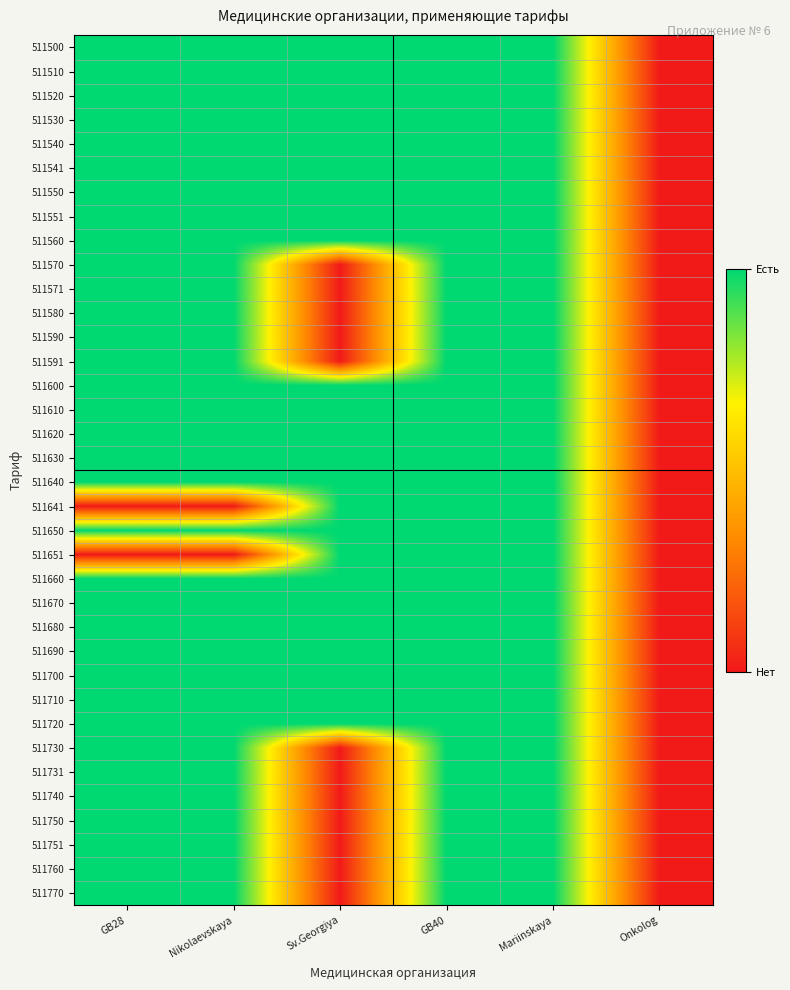

Reading right to left, transcribe all the data shown in this chart.

511500: Onkolog=0	Mariinskaya=1	GB40=1	Sv.Georgiya=1	Nikolaevskaya=1	GB28=1
511510: Onkolog=0	Mariinskaya=1	GB40=1	Sv.Georgiya=1	Nikolaevskaya=1	GB28=1
511520: Onkolog=0	Mariinskaya=1	GB40=1	Sv.Georgiya=1	Nikolaevskaya=1	GB28=1
511530: Onkolog=0	Mariinskaya=1	GB40=1	Sv.Georgiya=1	Nikolaevskaya=1	GB28=1
511540: Onkolog=0	Mariinskaya=1	GB40=1	Sv.Georgiya=1	Nikolaevskaya=1	GB28=1
511541: Onkolog=0	Mariinskaya=1	GB40=1	Sv.Georgiya=1	Nikolaevskaya=1	GB28=1
511550: Onkolog=0	Mariinskaya=1	GB40=1	Sv.Georgiya=1	Nikolaevskaya=1	GB28=1
511551: Onkolog=0	Mariinskaya=1	GB40=1	Sv.Georgiya=1	Nikolaevskaya=1	GB28=1
511560: Onkolog=0	Mariinskaya=1	GB40=1	Sv.Georgiya=1	Nikolaevskaya=1	GB28=1
511570: Onkolog=0	Mariinskaya=1	GB40=1	Sv.Georgiya=0	Nikolaevskaya=1	GB28=1
511571: Onkolog=0	Mariinskaya=1	GB40=1	Sv.Georgiya=0	Nikolaevskaya=1	GB28=1
511580: Onkolog=0	Mariinskaya=1	GB40=1	Sv.Georgiya=0	Nikolaevskaya=1	GB28=1
511590: Onkolog=0	Mariinskaya=1	GB40=1	Sv.Georgiya=0	Nikolaevskaya=1	GB28=1
511591: Onkolog=0	Mariinskaya=1	GB40=1	Sv.Georgiya=0	Nikolaevskaya=1	GB28=1
511600: Onkolog=0	Mariinskaya=1	GB40=1	Sv.Georgiya=1	Nikolaevskaya=1	GB28=1
511610: Onkolog=0	Mariinskaya=1	GB40=1	Sv.Georgiya=1	Nikolaevskaya=1	GB28=1
511620: Onkolog=0	Mariinskaya=1	GB40=1	Sv.Georgiya=1	Nikolaevskaya=1	GB28=1
511630: Onkolog=0	Mariinskaya=1	GB40=1	Sv.Georgiya=1	Nikolaevskaya=1	GB28=1
511640: Onkolog=0	Mariinskaya=1	GB40=1	Sv.Georgiya=1	Nikolaevskaya=1	GB28=1
511641: Onkolog=0	Mariinskaya=1	GB40=1	Sv.Georgiya=1	Nikolaevskaya=0	GB28=0
511650: Onkolog=0	Mariinskaya=1	GB40=1	Sv.Georgiya=1	Nikolaevskaya=1	GB28=1
511651: Onkolog=0	Mariinskaya=1	GB40=1	Sv.Georgiya=1	Nikolaevskaya=0	GB28=0
511660: Onkolog=0	Mariinskaya=1	GB40=1	Sv.Georgiya=1	Nikolaevskaya=1	GB28=1
511670: Onkolog=0	Mariinskaya=1	GB40=1	Sv.Georgiya=1	Nikolaevskaya=1	GB28=1
511680: Onkolog=0	Mariinskaya=1	GB40=1	Sv.Georgiya=1	Nikolaevskaya=1	GB28=1
511690: Onkolog=0	Mariinskaya=1	GB40=1	Sv.Georgiya=1	Nikolaevskaya=1	GB28=1
511700: Onkolog=0	Mariinskaya=1	GB40=1	Sv.Georgiya=1	Nikolaevskaya=1	GB28=1
511710: Onkolog=0	Mariinskaya=1	GB40=1	Sv.Georgiya=1	Nikolaevskaya=1	GB28=1
511720: Onkolog=0	Mariinskaya=1	GB40=1	Sv.Georgiya=1	Nikolaevskaya=1	GB28=1
511730: Onkolog=0	Mariinskaya=1	GB40=1	Sv.Georgiya=0	Nikolaevskaya=1	GB28=1
511731: Onkolog=0	Mariinskaya=1	GB40=1	Sv.Georgiya=0	Nikolaevskaya=1	GB28=1
511740: Onkolog=0	Mariinskaya=1	GB40=1	Sv.Georgiya=0	Nikolaevskaya=1	GB28=1
511750: Onkolog=0	Mariinskaya=1	GB40=1	Sv.Georgiya=0	Nikolaevskaya=1	GB28=1
511751: Onkolog=0	Mariinskaya=1	GB40=1	Sv.Georgiya=0	Nikolaevskaya=1	GB28=1
511760: Onkolog=0	Mariinskaya=1	GB40=1	Sv.Georgiya=0	Nikolaevskaya=1	GB28=1
511770: Onkolog=0	Mariinskaya=1	GB40=1	Sv.Georgiya=0	Nikolaevskaya=1	GB28=1